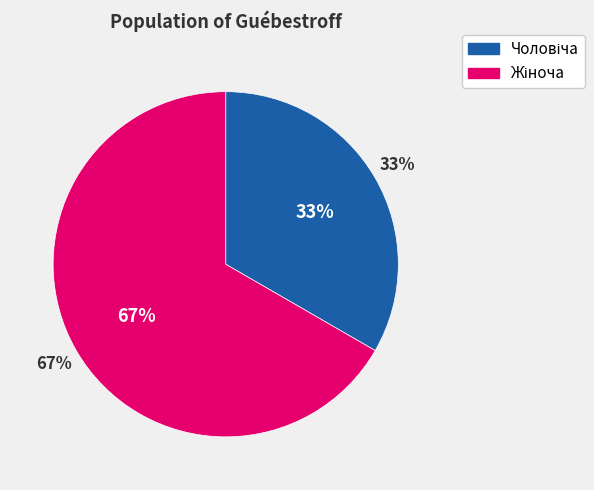

True or false: Жіноча accounts for 67% of the total.

True